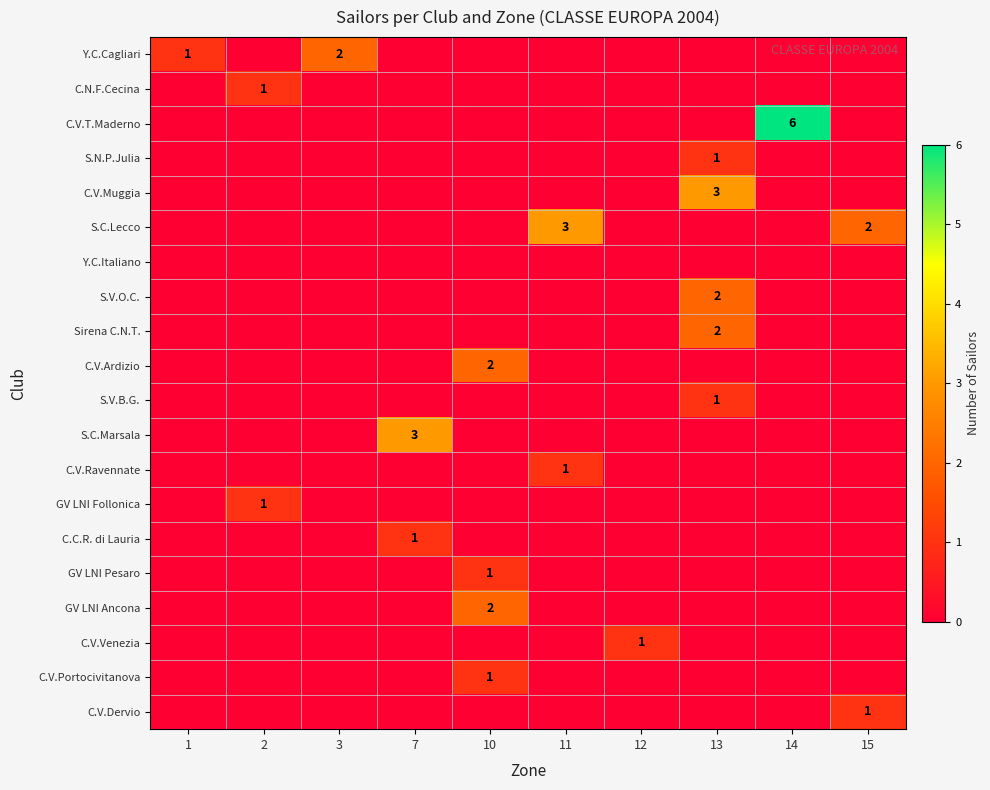

Which series has the widest spread of values?

C.V.T.Maderno